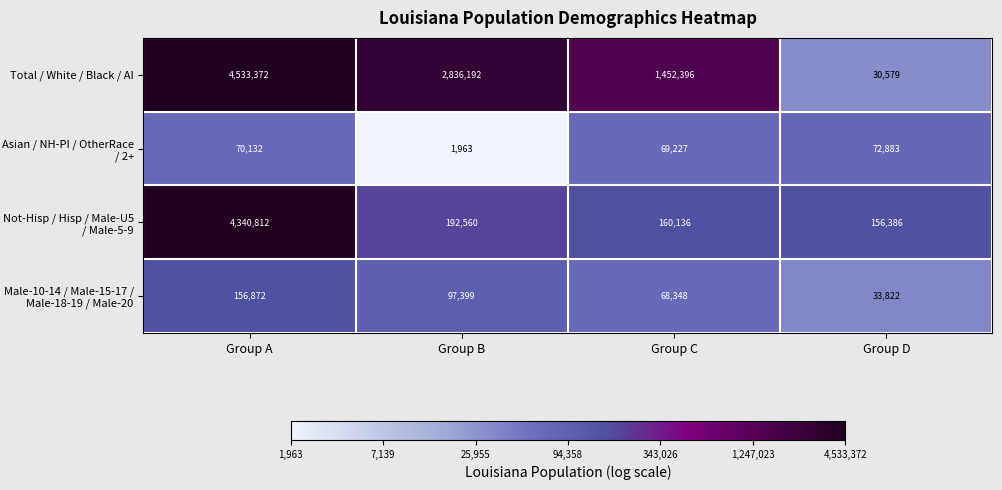

What is the sum of the Total / White / Black / AI values at Group C and Group A?

5985768